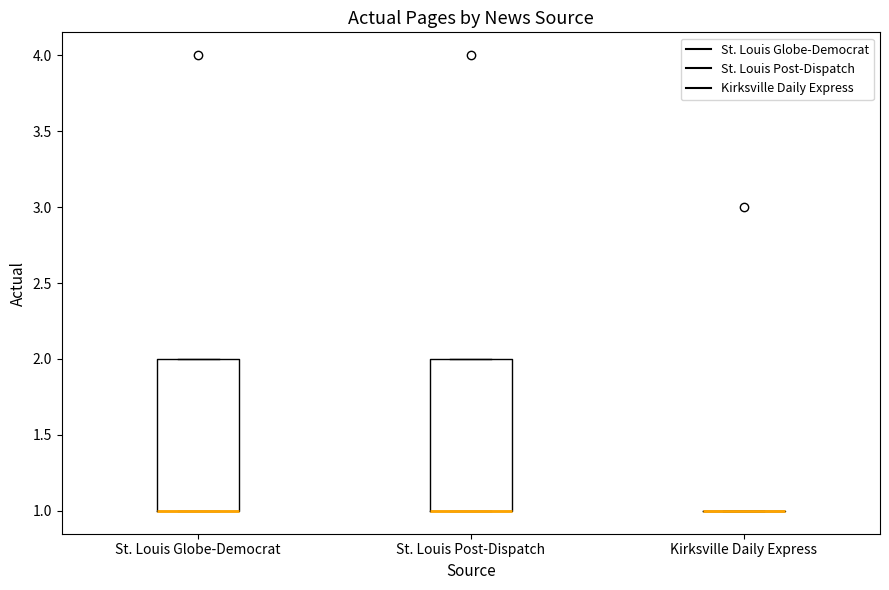

Reading left to right, read every box against the y-axis: the position of its median line, the range the box covers, and the ends of its whiskers. The values are not printed on the chart, so give them approximately, as read against the axis.

St. Louis Globe-Democrat: median 1 (drawn on the box's lower edge), box 1 to 2, whiskers 1 to 2
St. Louis Post-Dispatch: median 1 (drawn on the box's lower edge), box 1 to 2, whiskers 1 to 2
Kirksville Daily Express: box collapsed to a line at 1, whiskers 1 to 1